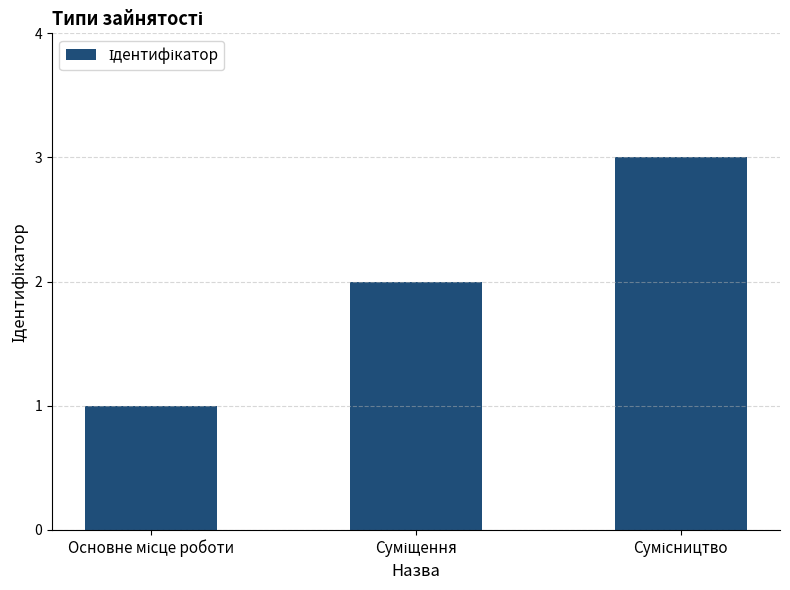

What is the greatest value displayed?

3